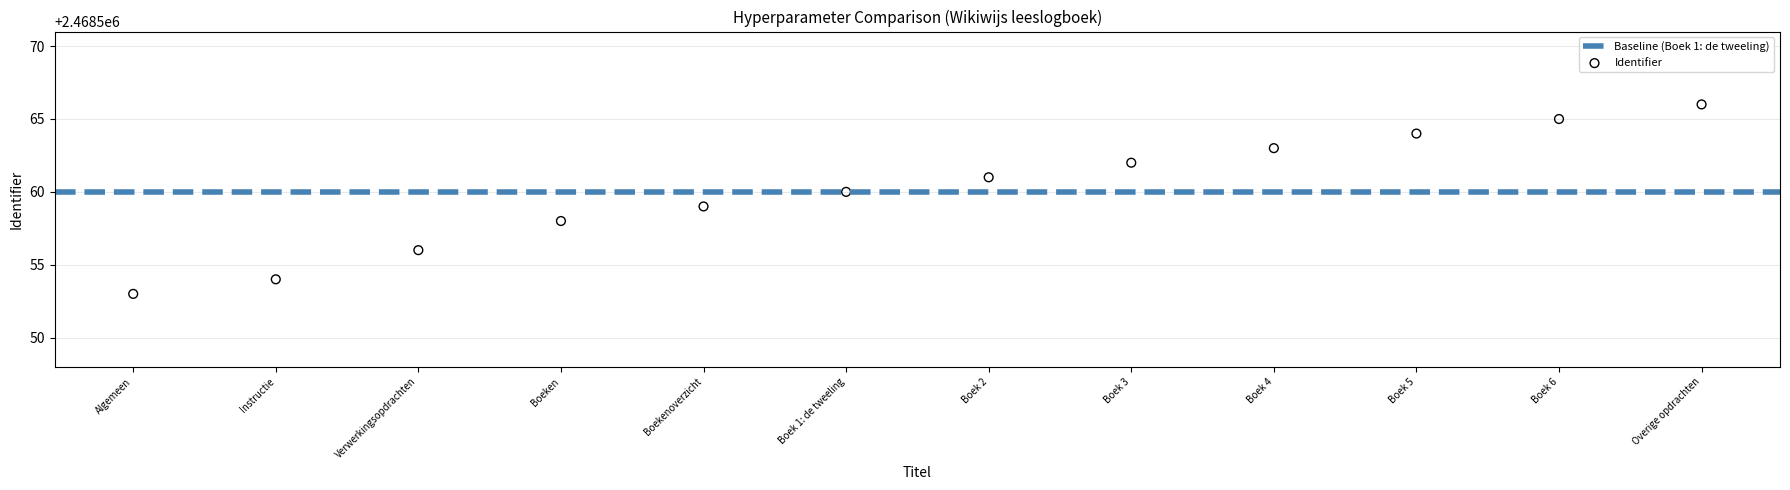

What is the average Y value?

2468560